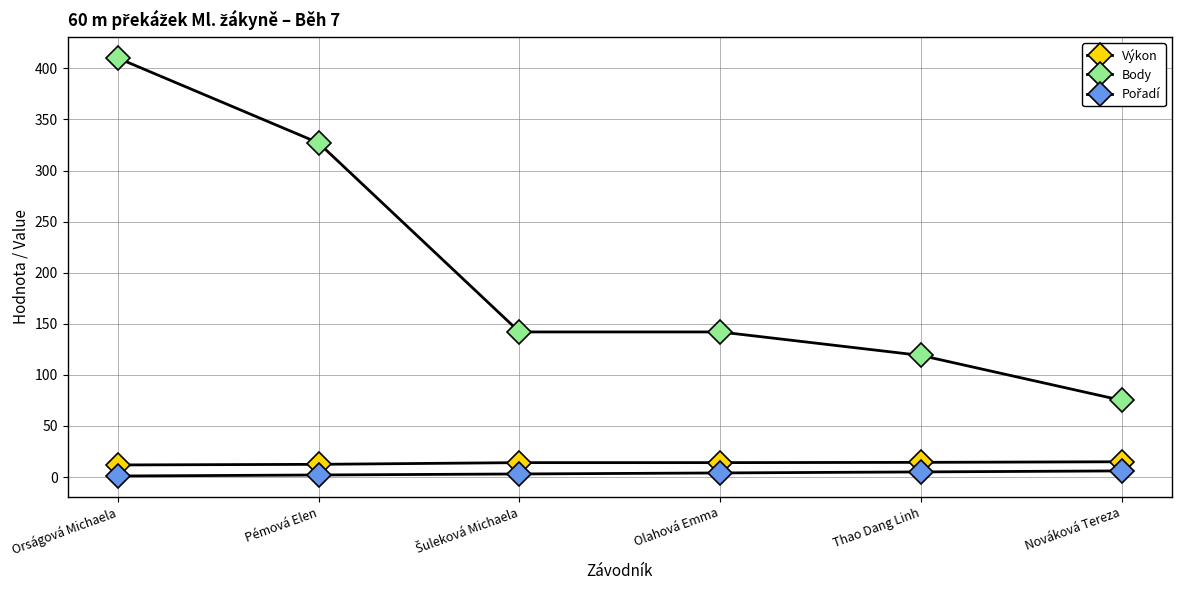

Does the chart have visible grid lines?

Yes